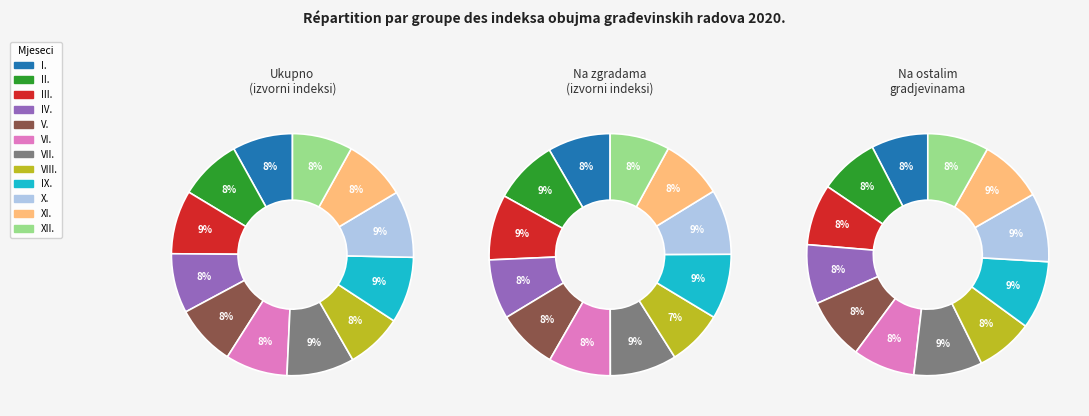

Does VIII. represent more than half of the total?

No